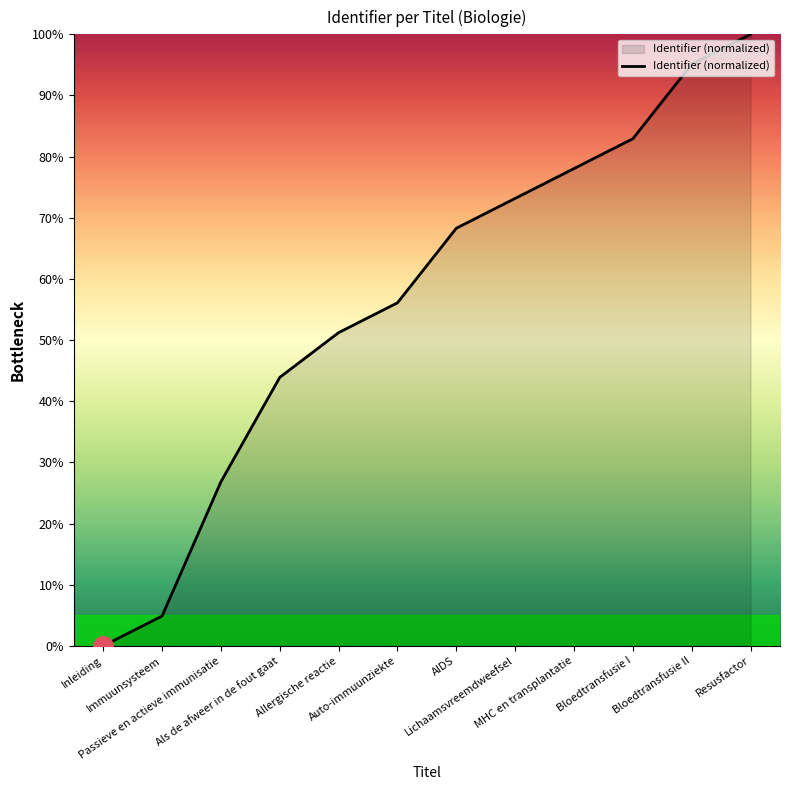

Which label corresponds to the largest value in the chart?

Resusfactor